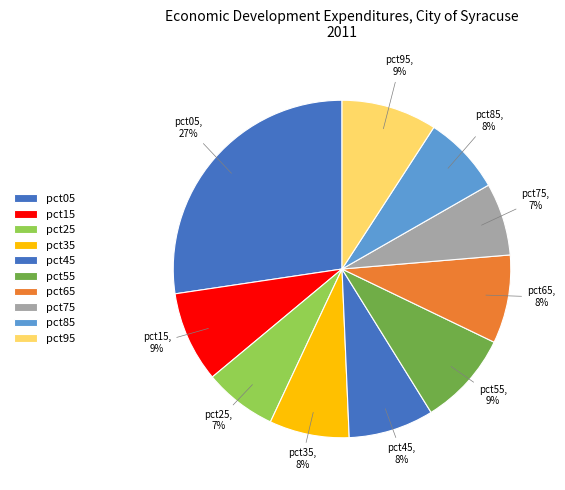

To the nearest percent, what is the difference between the largest and smallest slice percentages?

20%